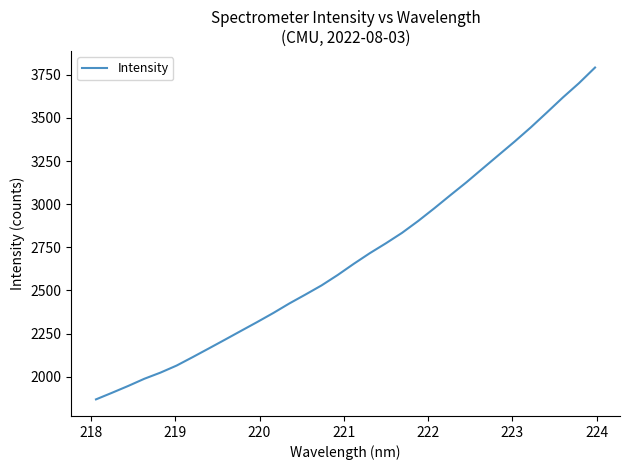

What is the smallest value displayed?

1868.2